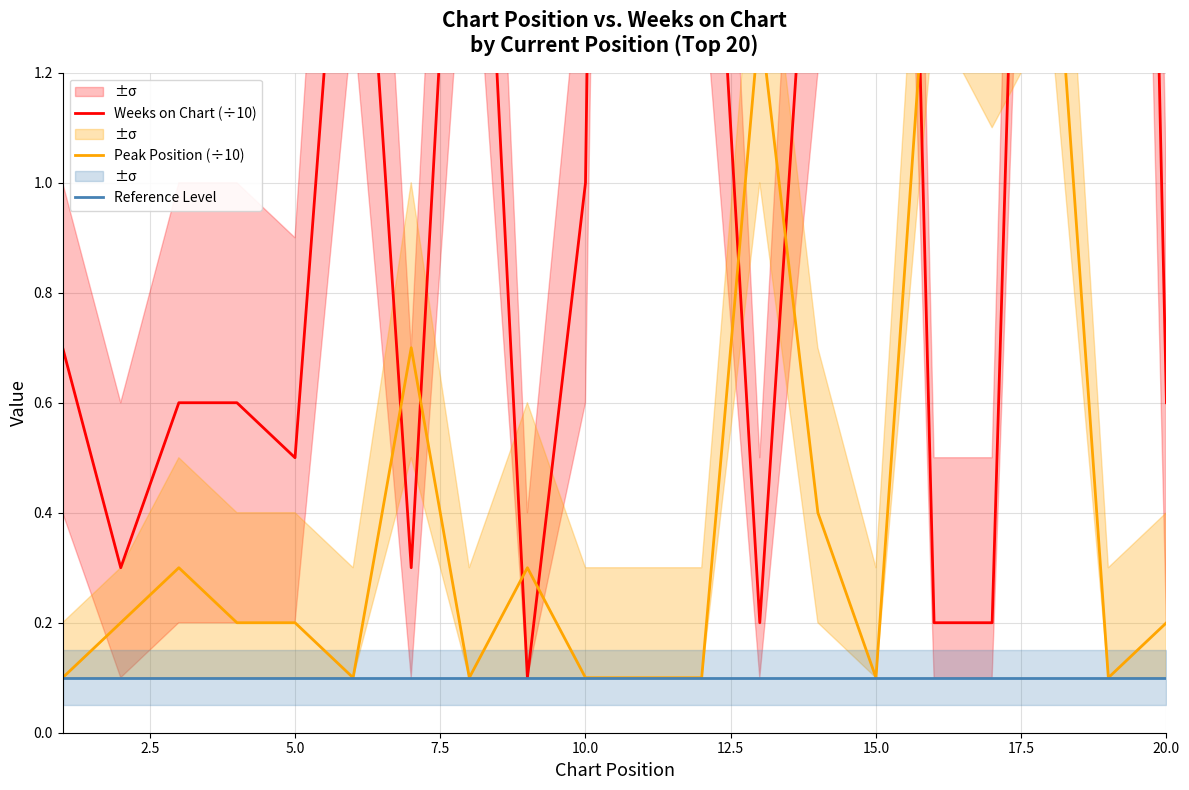

What is the minimum value for Reference Level?

0.1